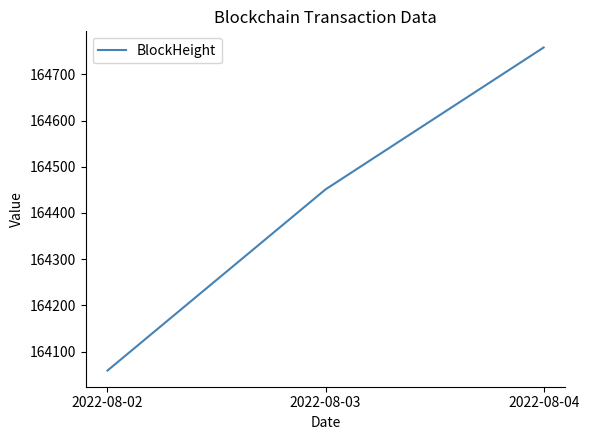

How many distinct data groups are displayed?

1